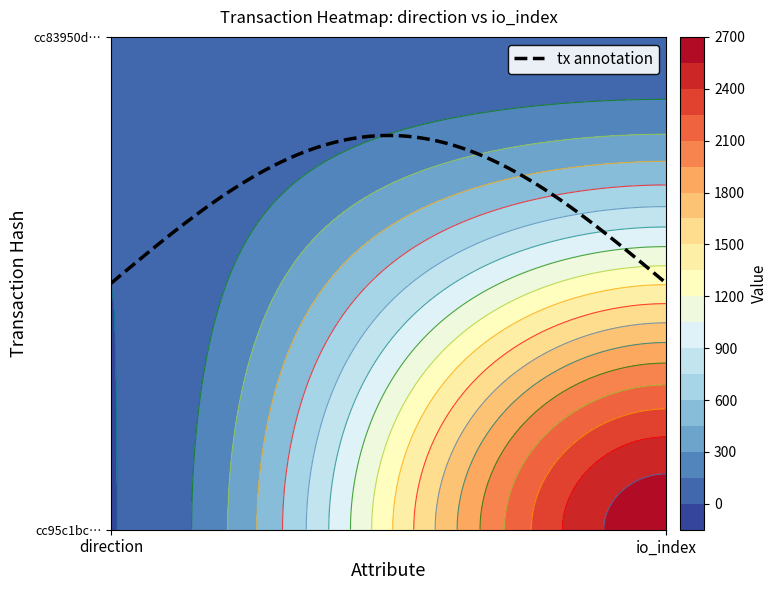

Rank the series at 0 from lowest to highest value.

cc95c1bc1e943f71df41b033706b63285bb0171, cc83950de8e39c5b5c3f0c276943a00433cb199